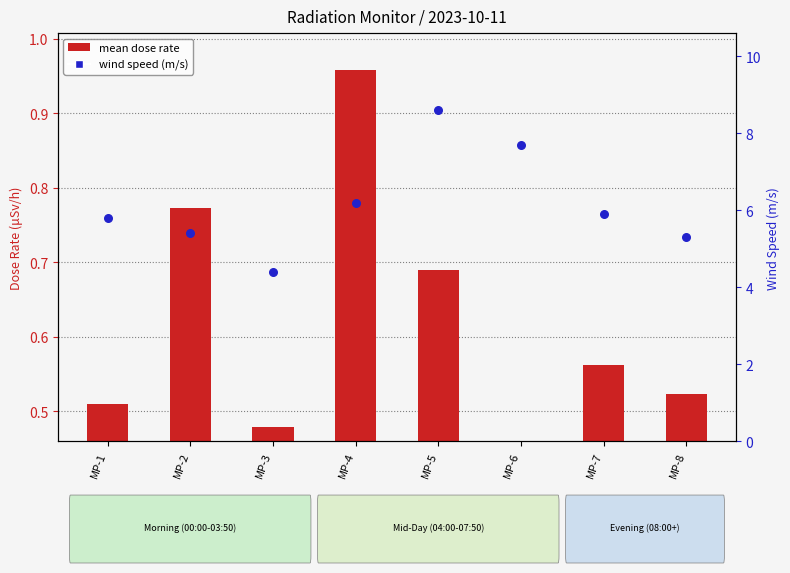

Which series reaches the maximum Y coordinate?

wind speed (m/s)